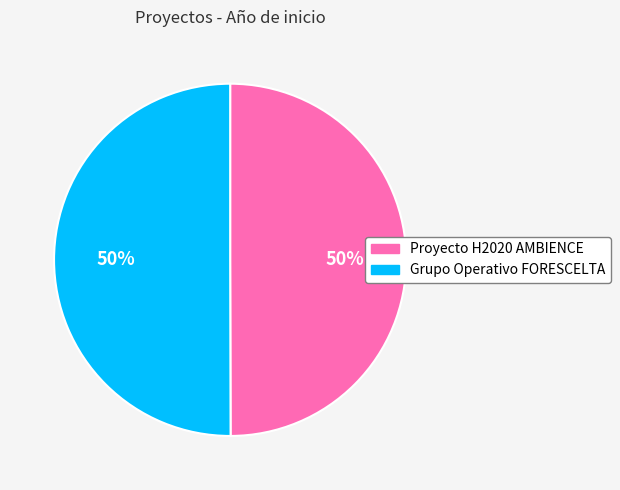

Approximately how many times larger is the value at Grupo Operativo FORESCELTA compared to Proyecto H2020 AMBIENCE?

1.0